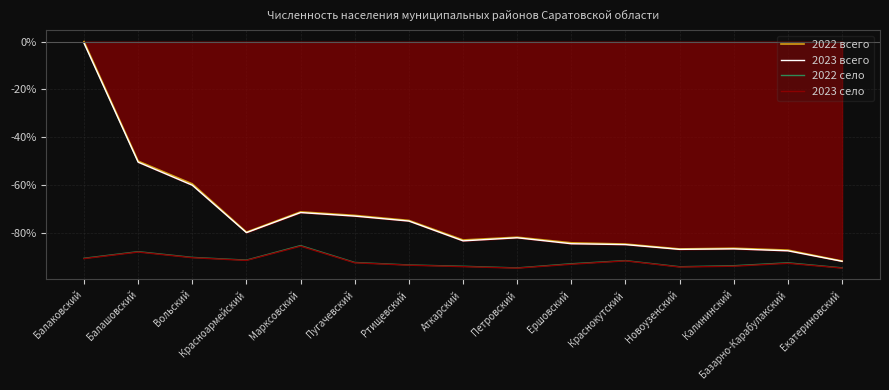

Read the 2023 село value at Вольский.

-90.4